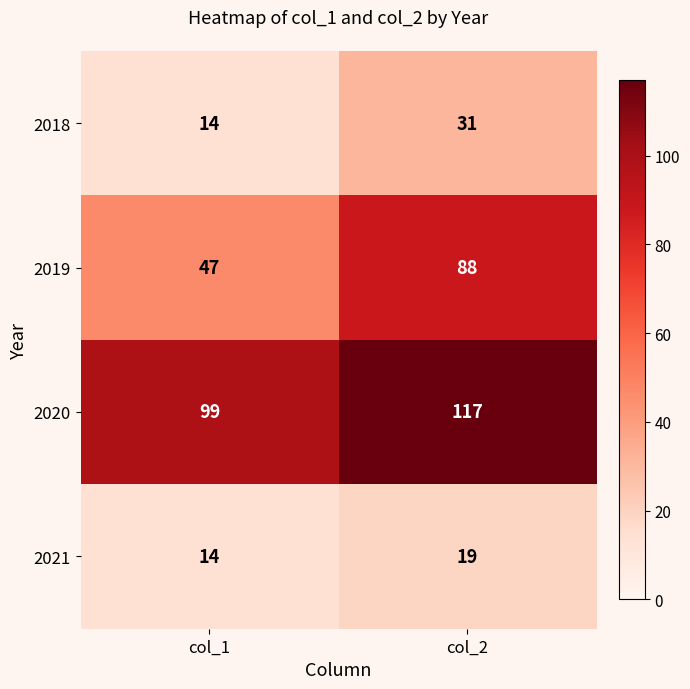

At which category is the sum across all series the highest?

col_2